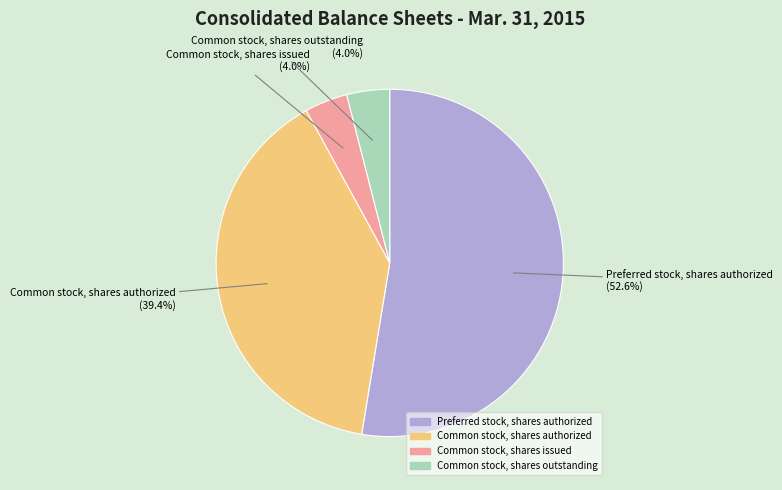

Does any single category account for the majority?

Yes